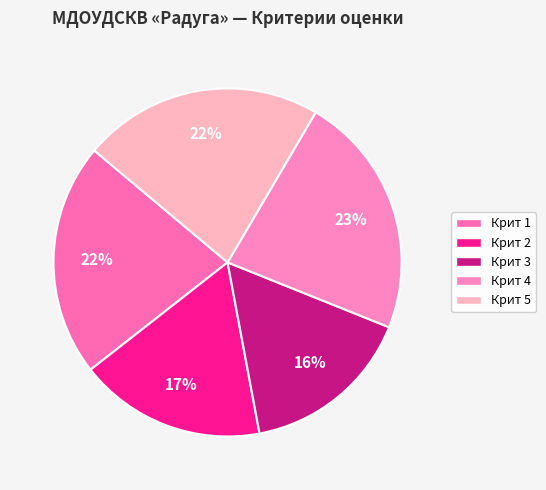

Count the number of slices in the pie.

5